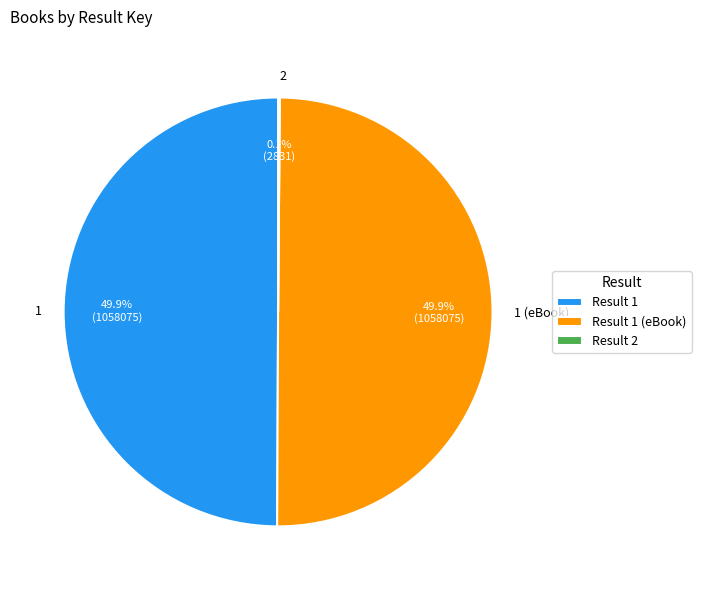

How much of the chart is everything except 1?

50.1%